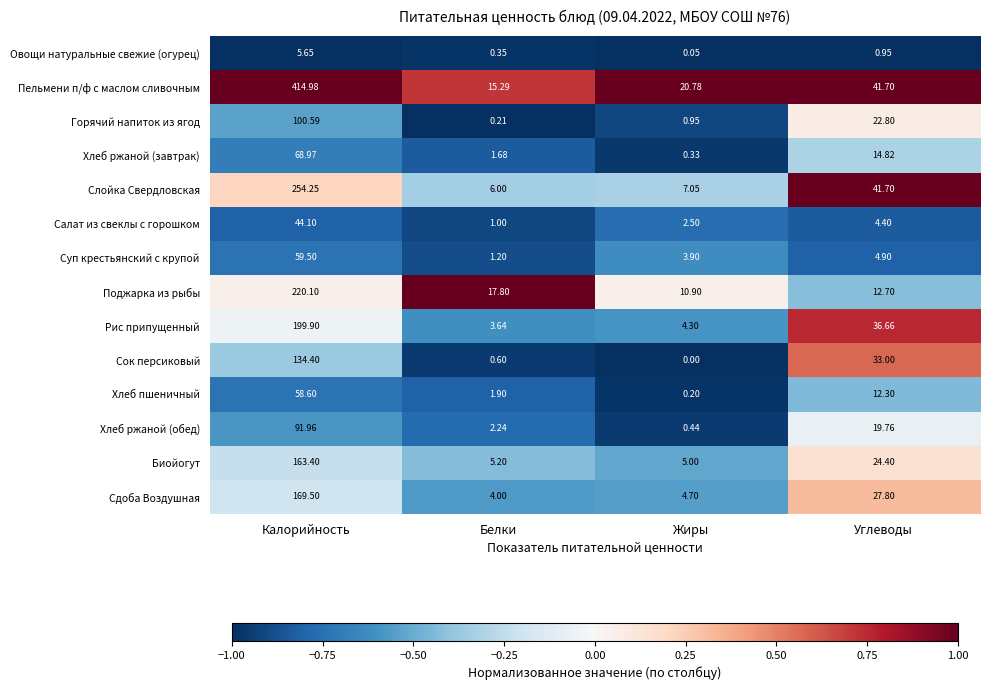

Where does the Сдоба Воздушная series first go above 27?

Калорийность